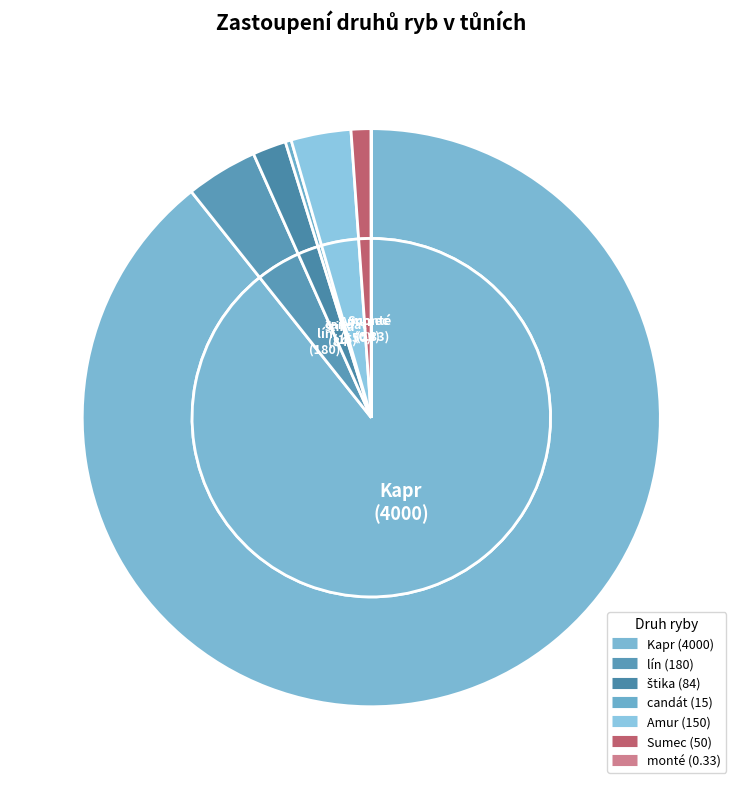

Which category has the smallest portion of the pie?

monté